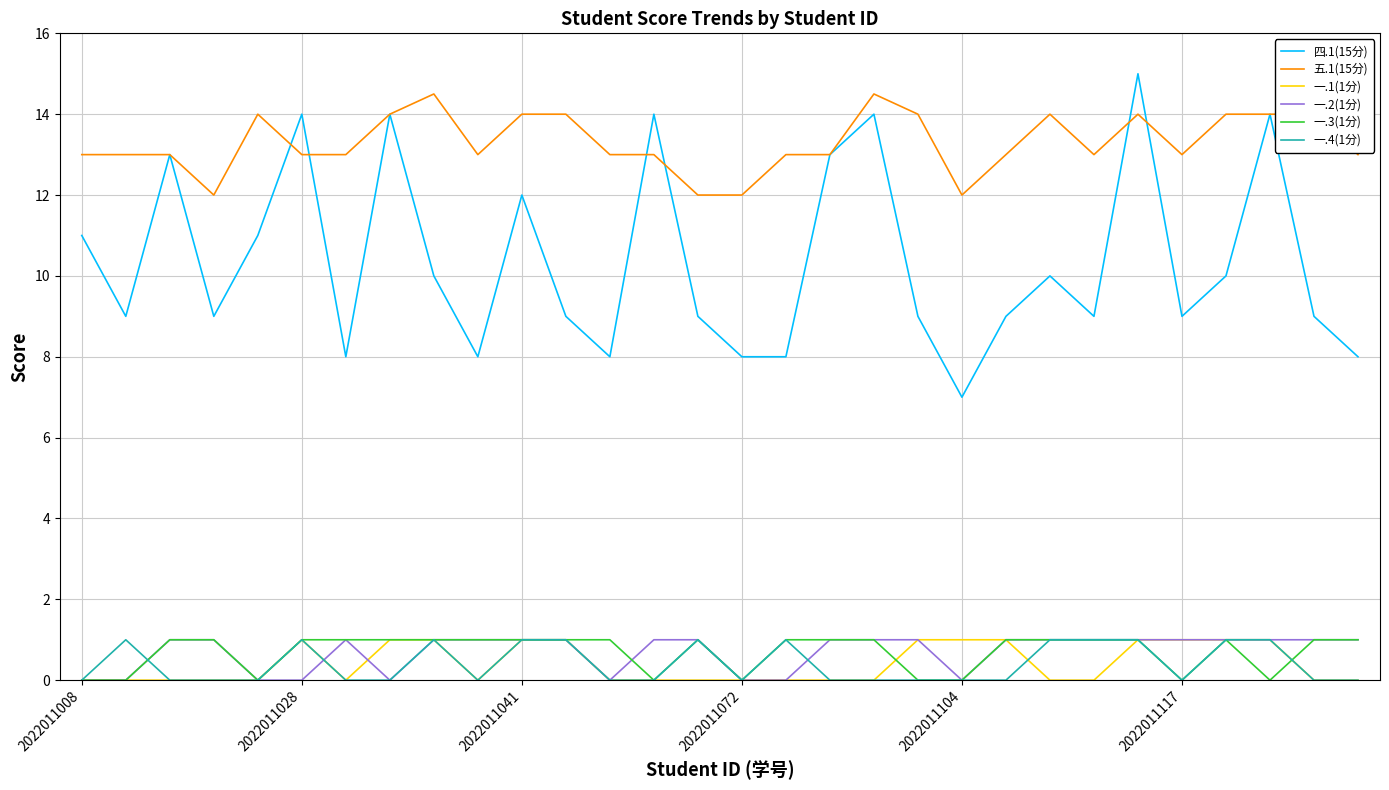

How many lines are shown in the chart?

6